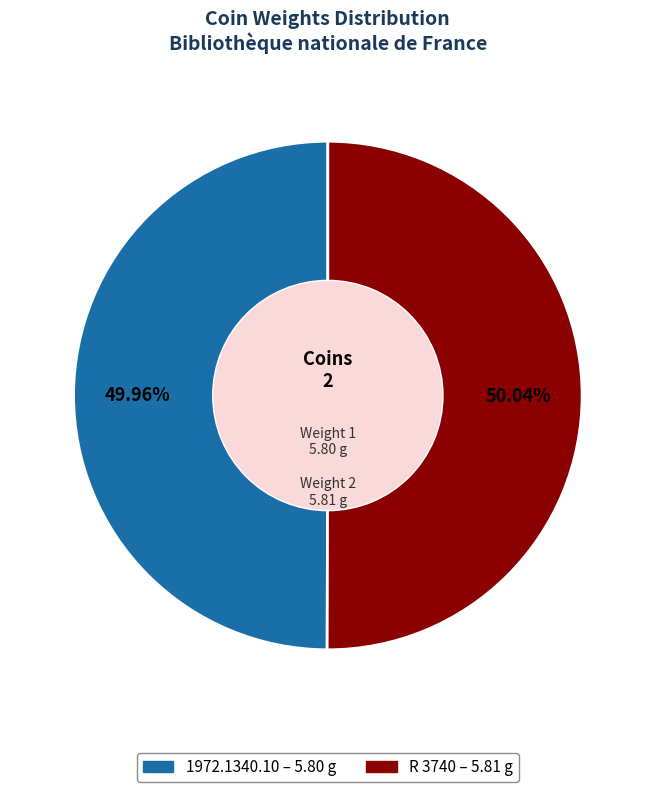

Is there a majority slice in this chart?

Yes